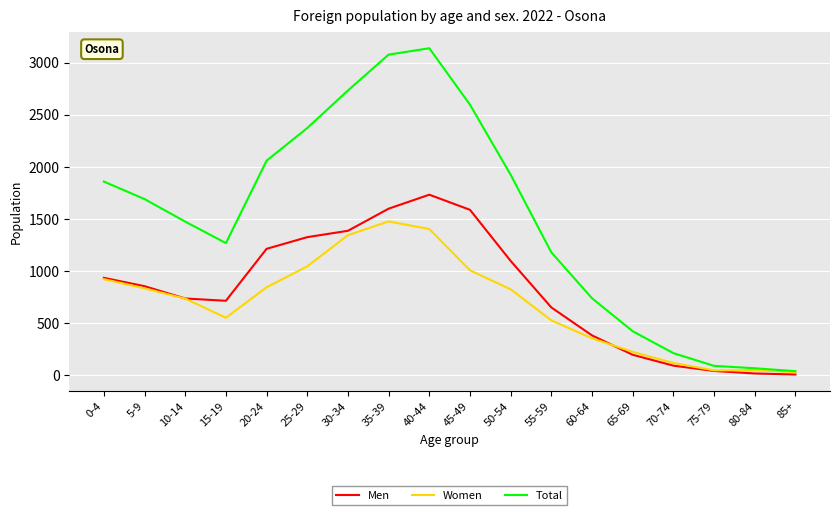

What is the sum of all Women values?

12360